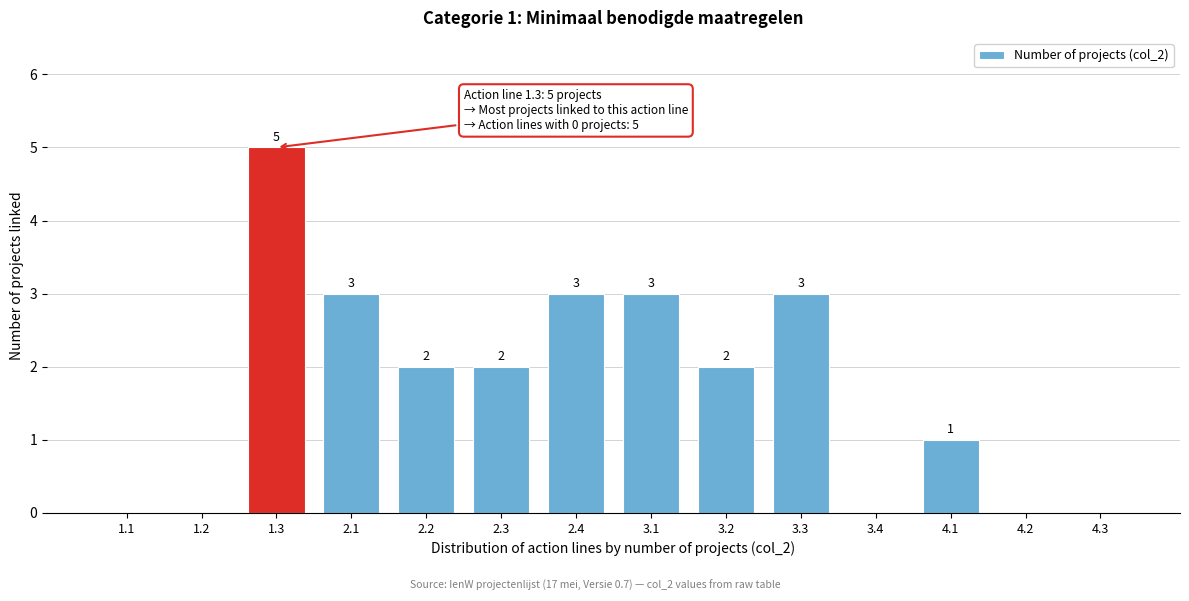

Reading left to right, extract all data points from this chart.

1.1=0	1.2=0	1.3=5	2.1=3	2.2=2	2.3=2	2.4=3	3.1=3	3.2=2	3.3=3	3.4=0	4.1=1	4.2=0	4.3=0